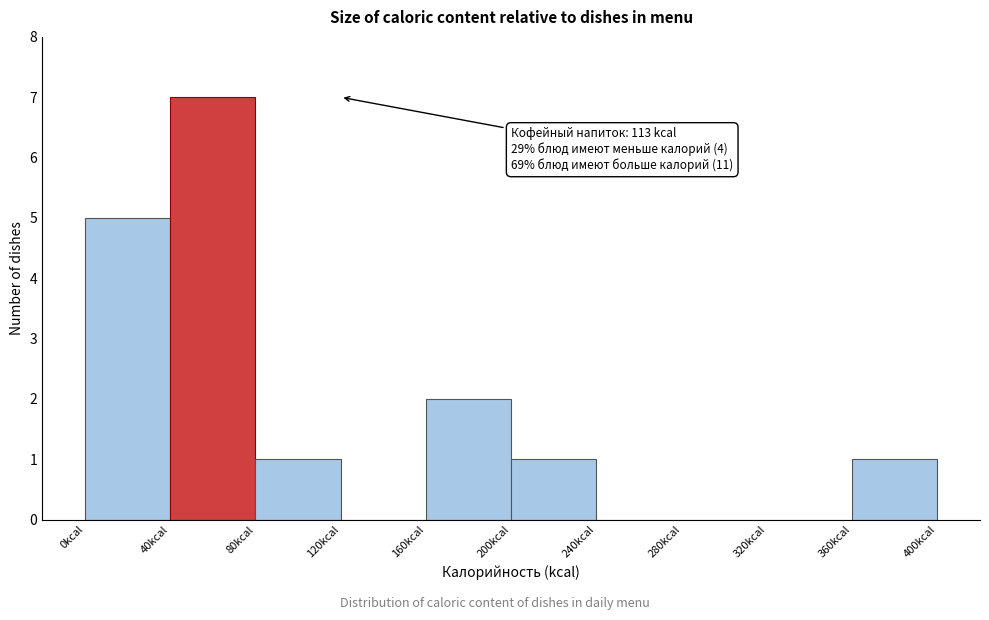

Which range on the x-axis has the tallest bar?

40 to 80